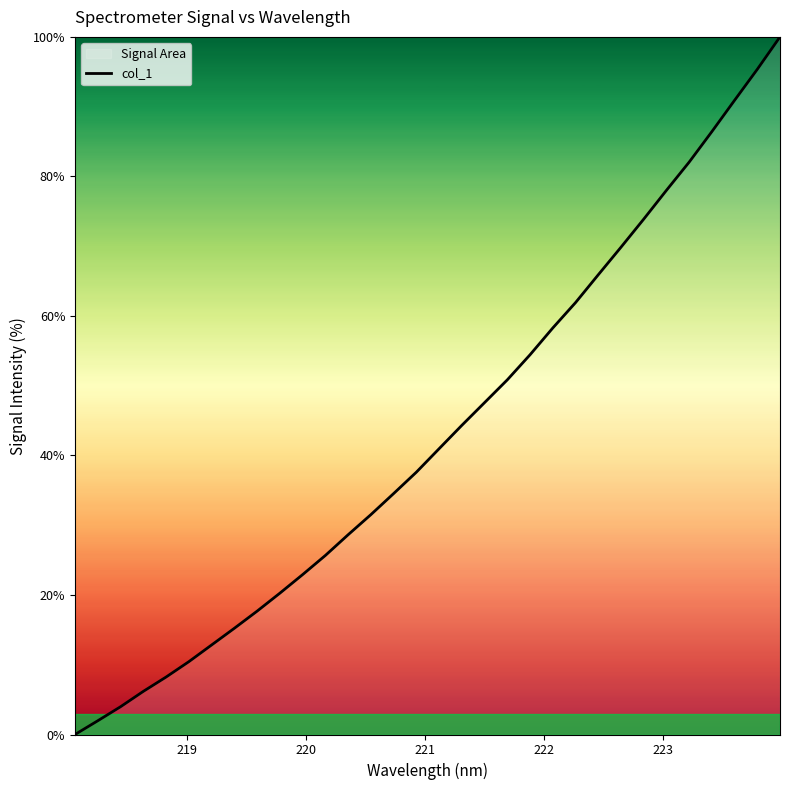

What is the difference between the maximum and minimum values?

100.0